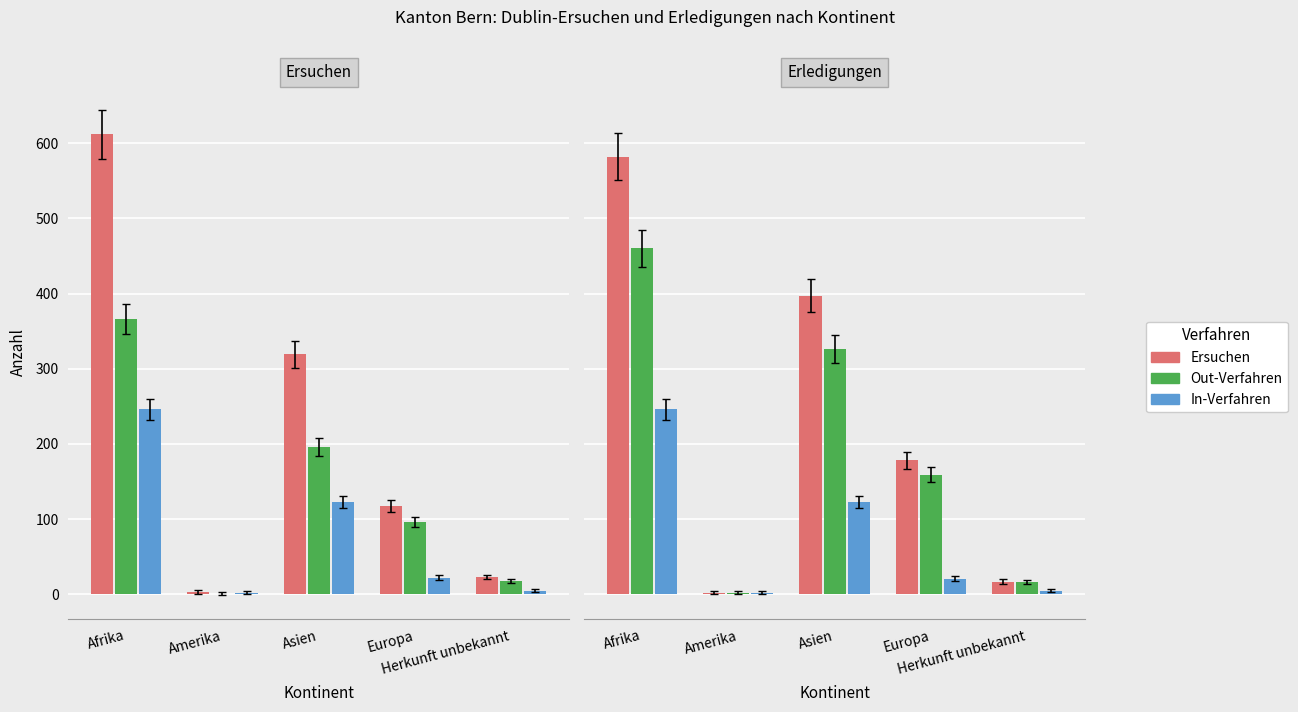

Is it true that Ersuchen equals 48 at Europa?

False